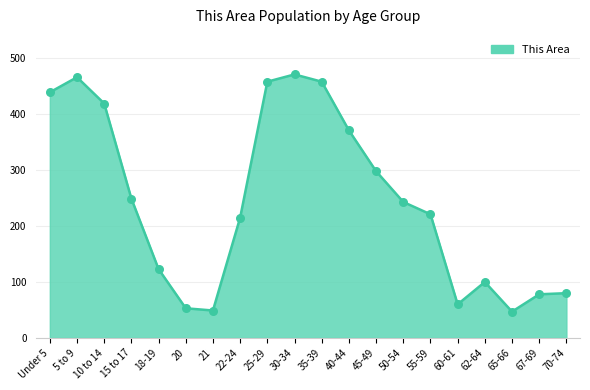

Which has a higher value, 30-34 or 25-29?

30-34